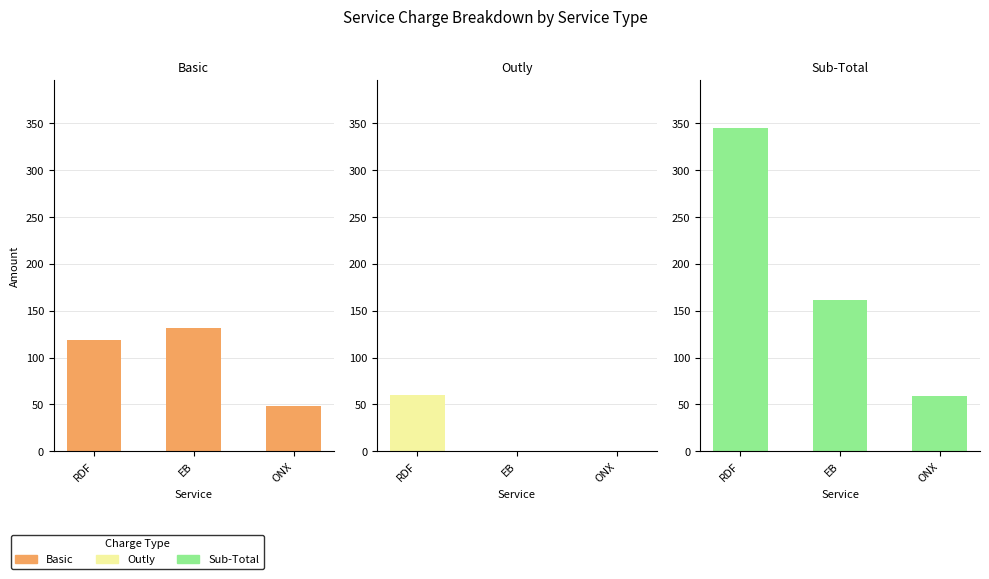

What position from the right is EB?

2